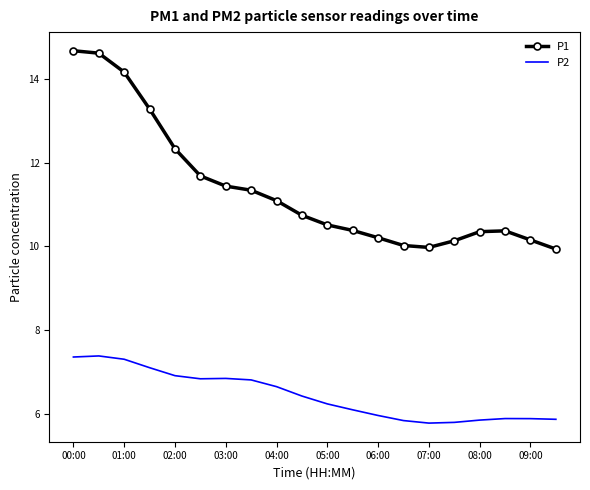

What are all the series names shown in the legend?

P1, P2